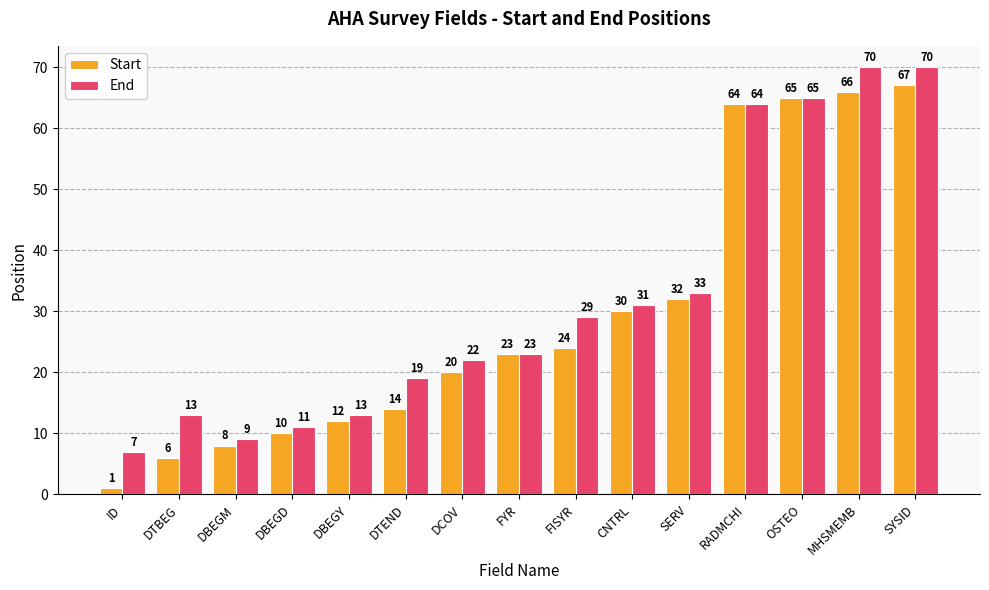

Which series has the widest spread of values?

Start